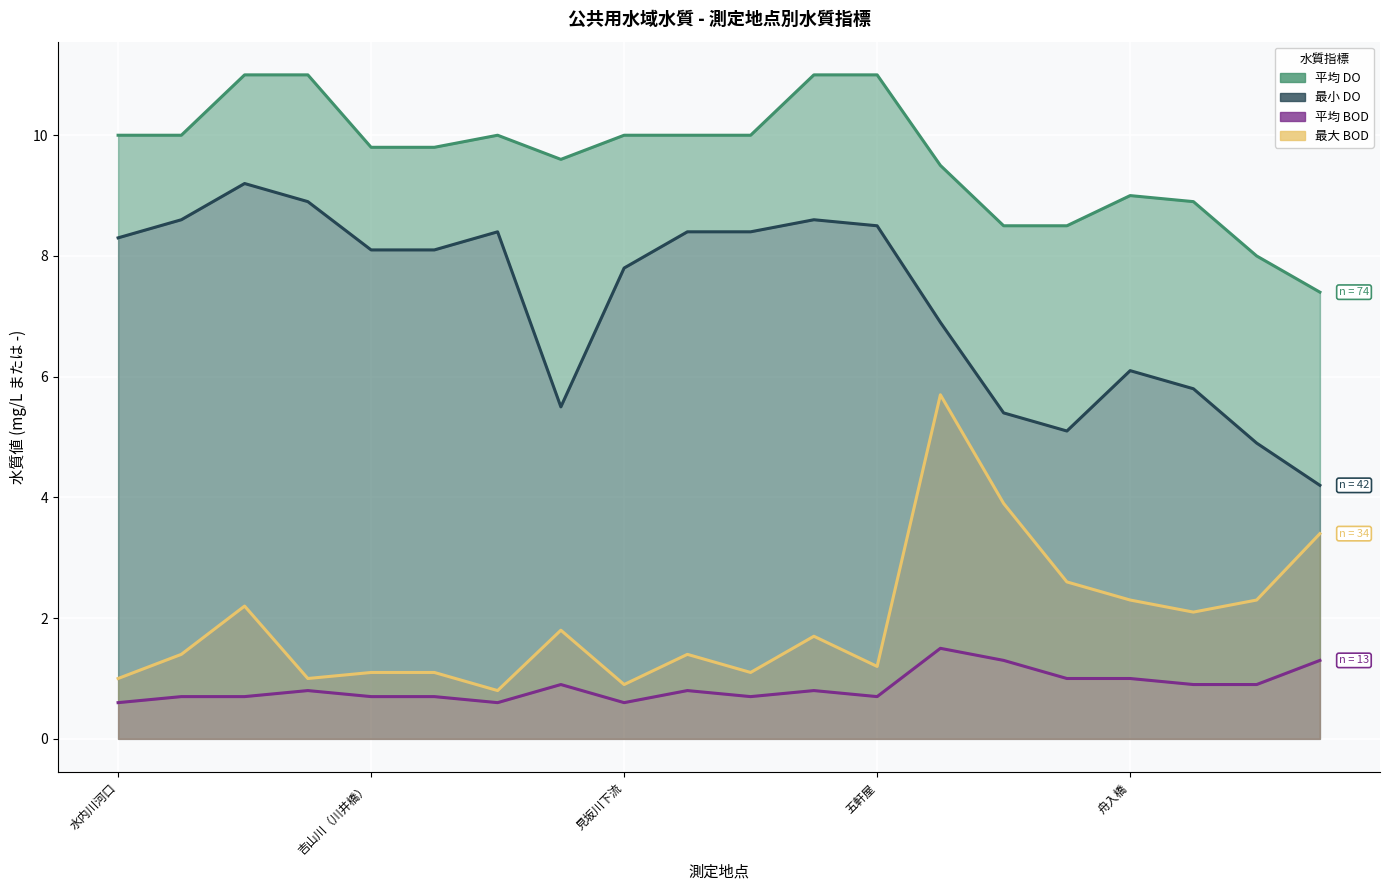

Where is 平均 BOD nearest to the value 1?

15